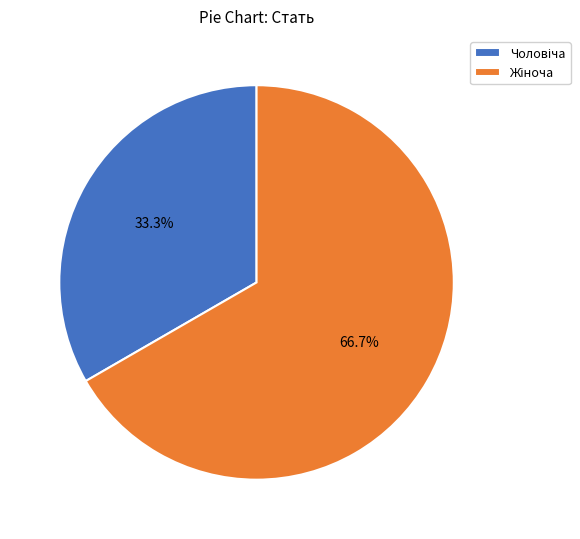

Does any single category account for the majority?

Yes